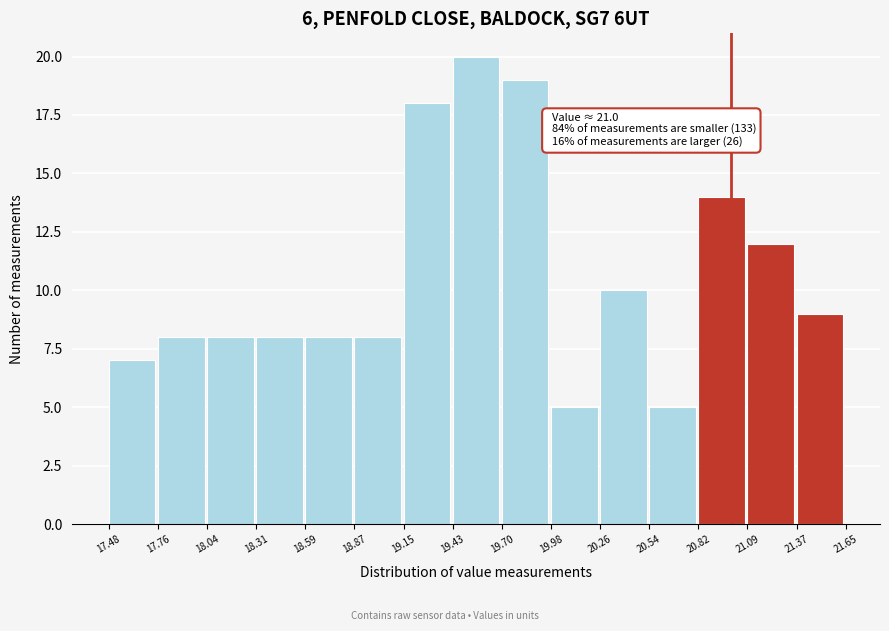

Which range on the x-axis has the tallest bar?

19.43 to 19.70